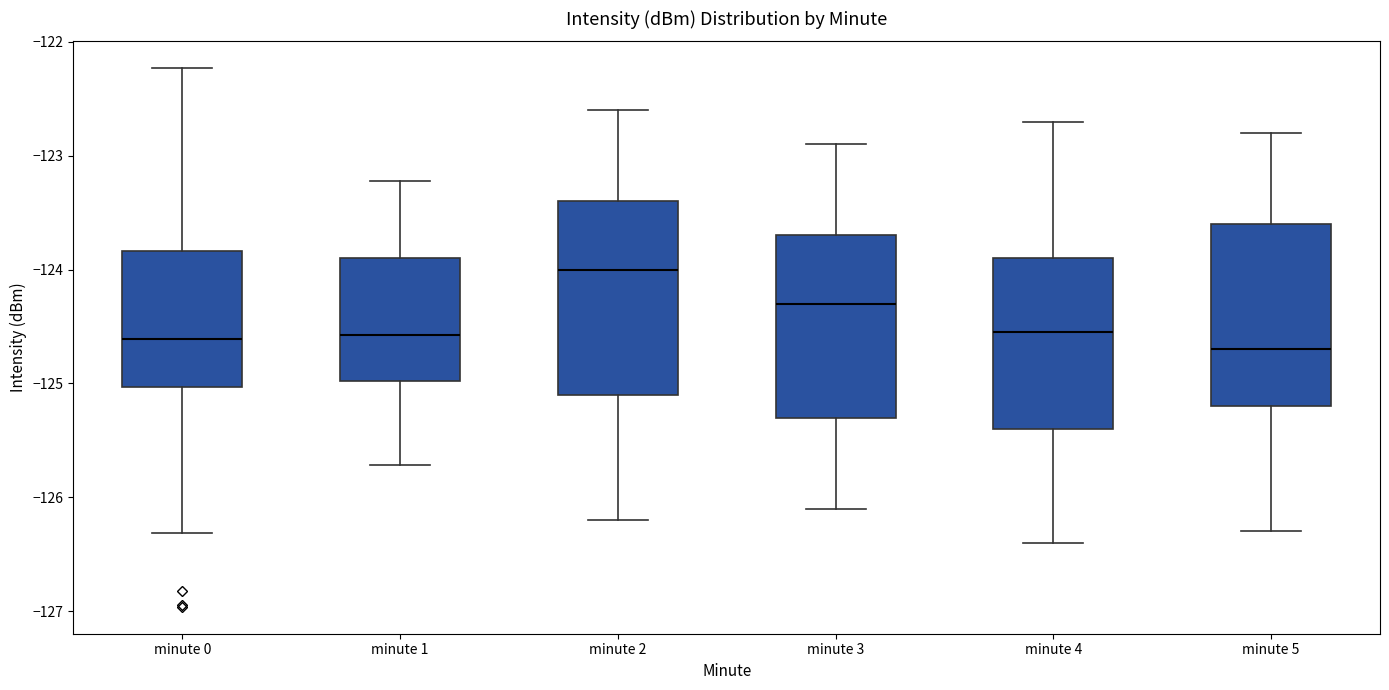

Reading left to right, transcribe this box plot: for each box, give where its median line is, the range the box spans, and where its two whiskers end, as read against the y-axis. The values are not printed on the chart, so give them approximately, as read against the axis.

minute 0: median -124.6, box -125.0 to -123.8, whiskers -126.3 to -122.2
minute 1: median -124.6, box -125.0 to -123.9, whiskers -125.7 to -123.2
minute 2: median -124.0, box -125.1 to -123.4, whiskers -126.2 to -122.6
minute 3: median -124.3, box -125.3 to -123.7, whiskers -126.1 to -122.9
minute 4: median -124.5, box -125.4 to -123.9, whiskers -126.4 to -122.7
minute 5: median -124.7, box -125.2 to -123.6, whiskers -126.3 to -122.8